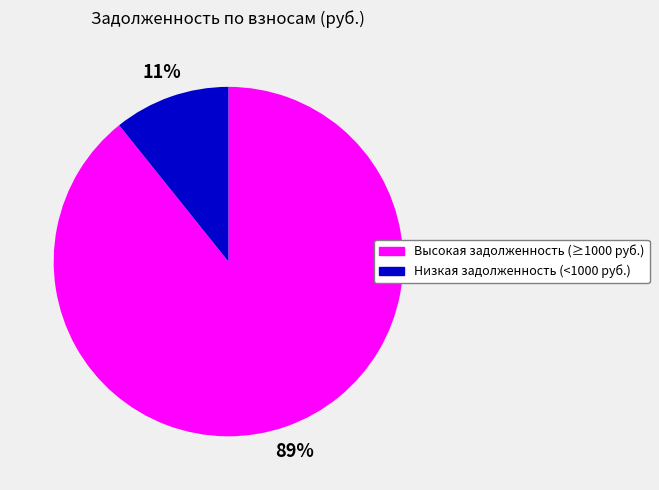

Is there a majority slice in this chart?

Yes